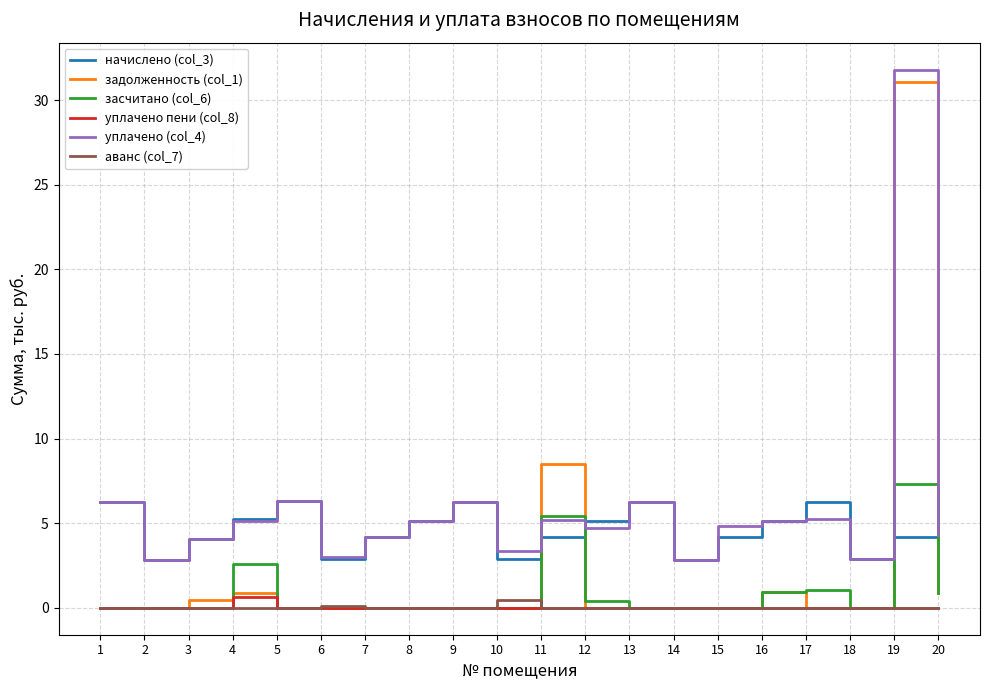

In начислено (col_3), how many points are higher than both neighbors (excluding endpoints)?

4